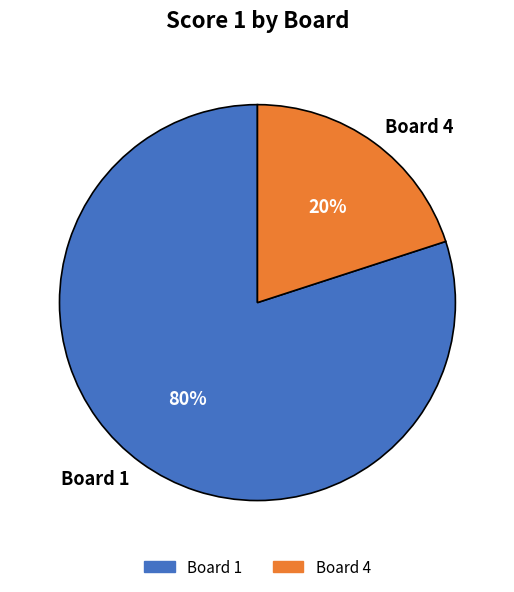

Between Board 4 and Board 1, which is larger?

Board 1